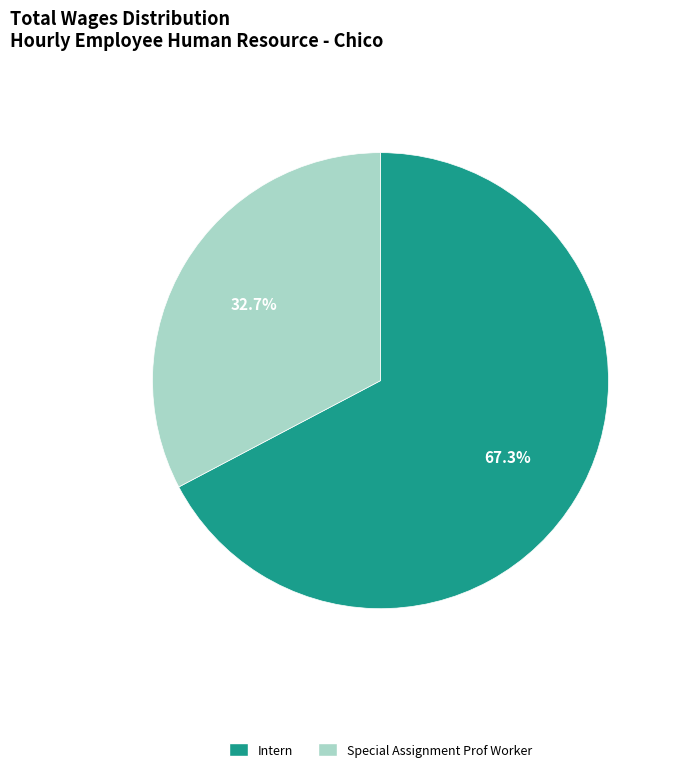

Which has a higher value, Special Assignment Prof Worker or Intern?

Intern